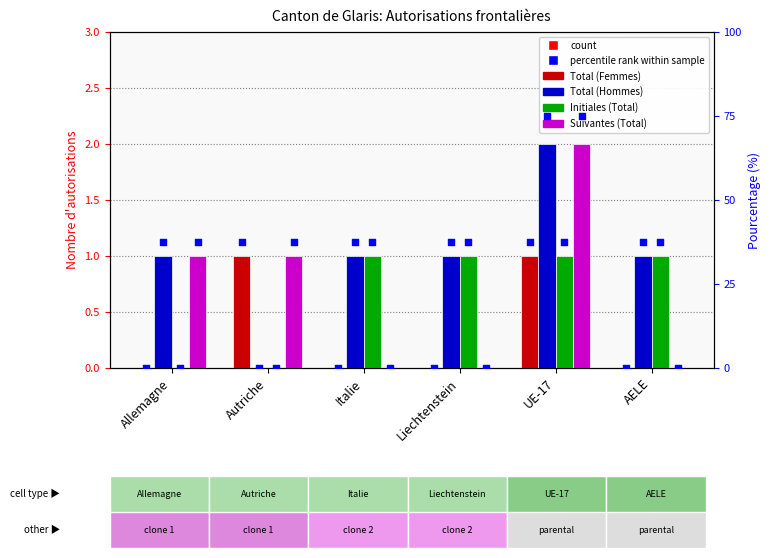

Which series has the largest total across all categories?

Total (Hommes)